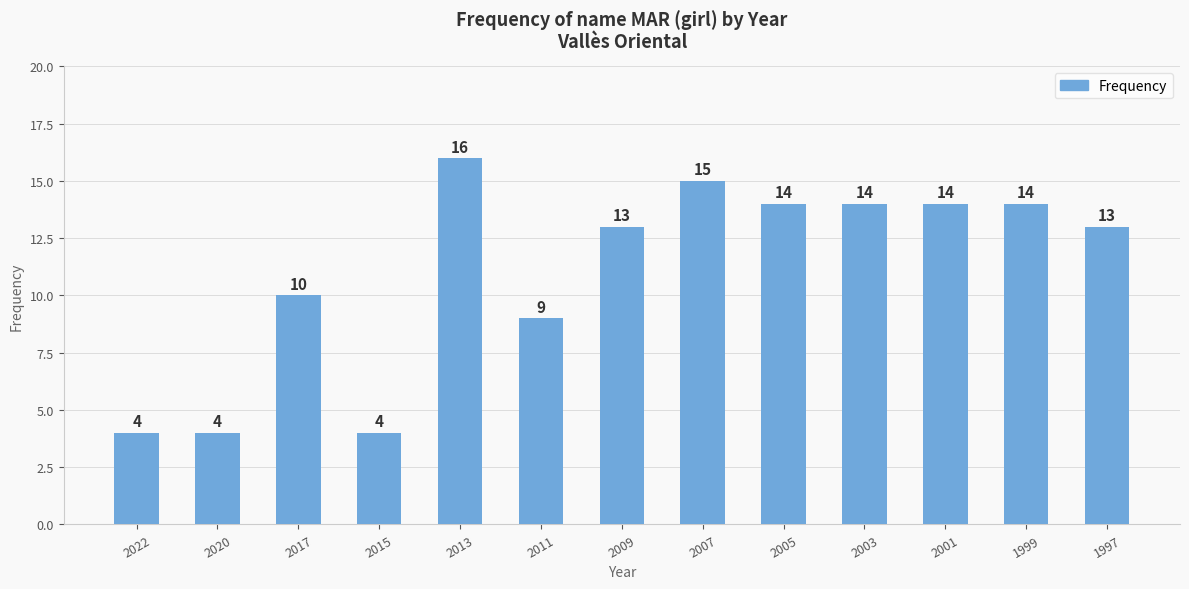

True or false: the data shows 26 at 2013.

False